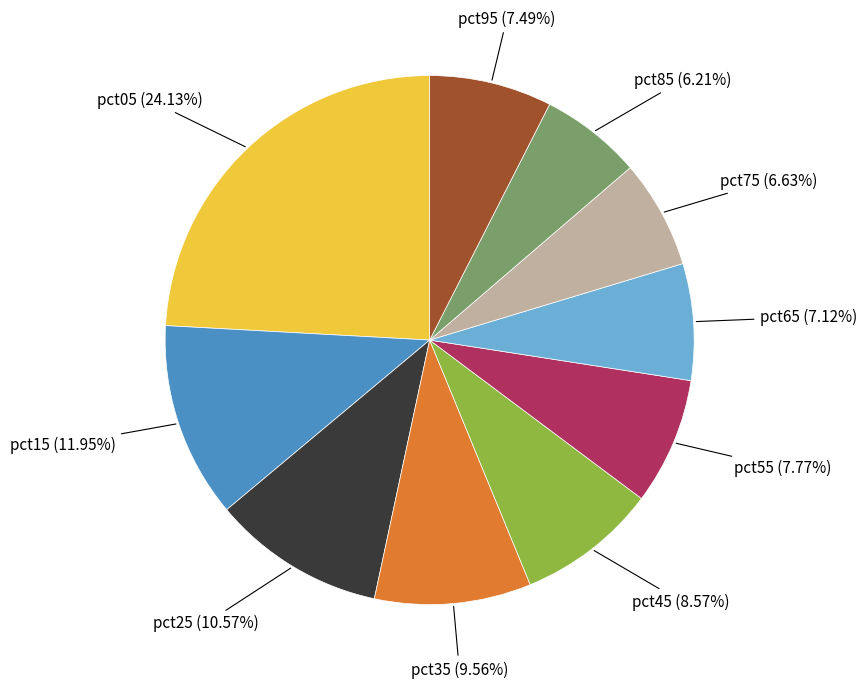

How much of the chart is everything except pct65?

92.9%